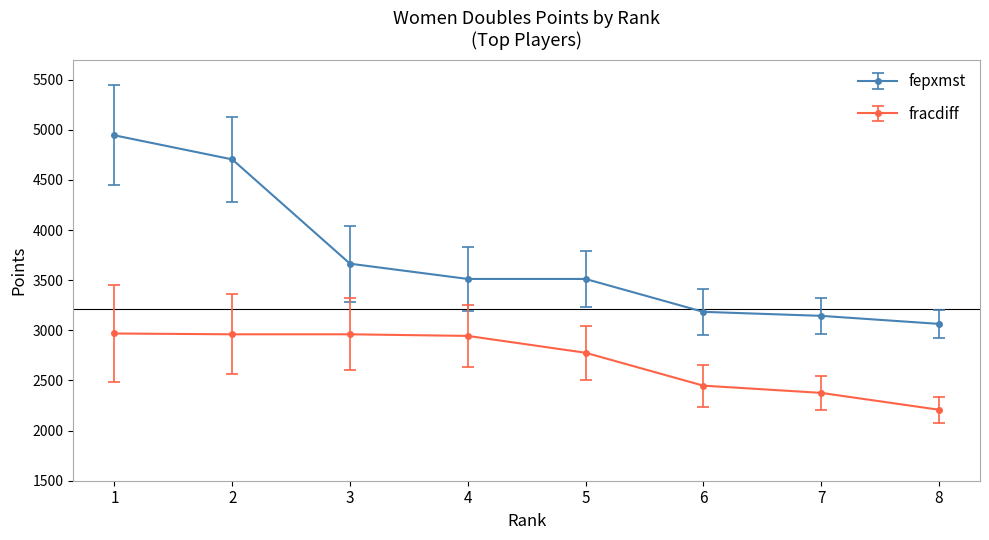

True or false: fepxmst has a value of 1381 at 8.

False